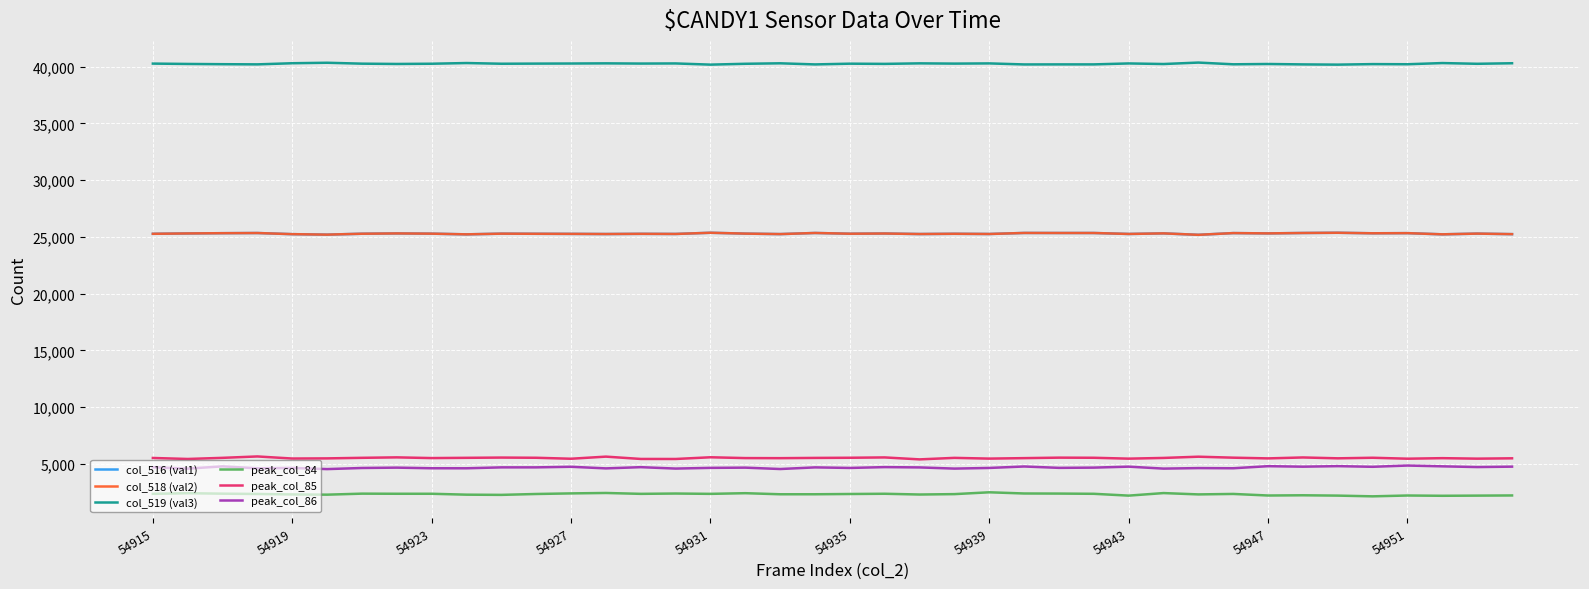

What is the value of the peak_col_84 point at the 28th from the left?

2382